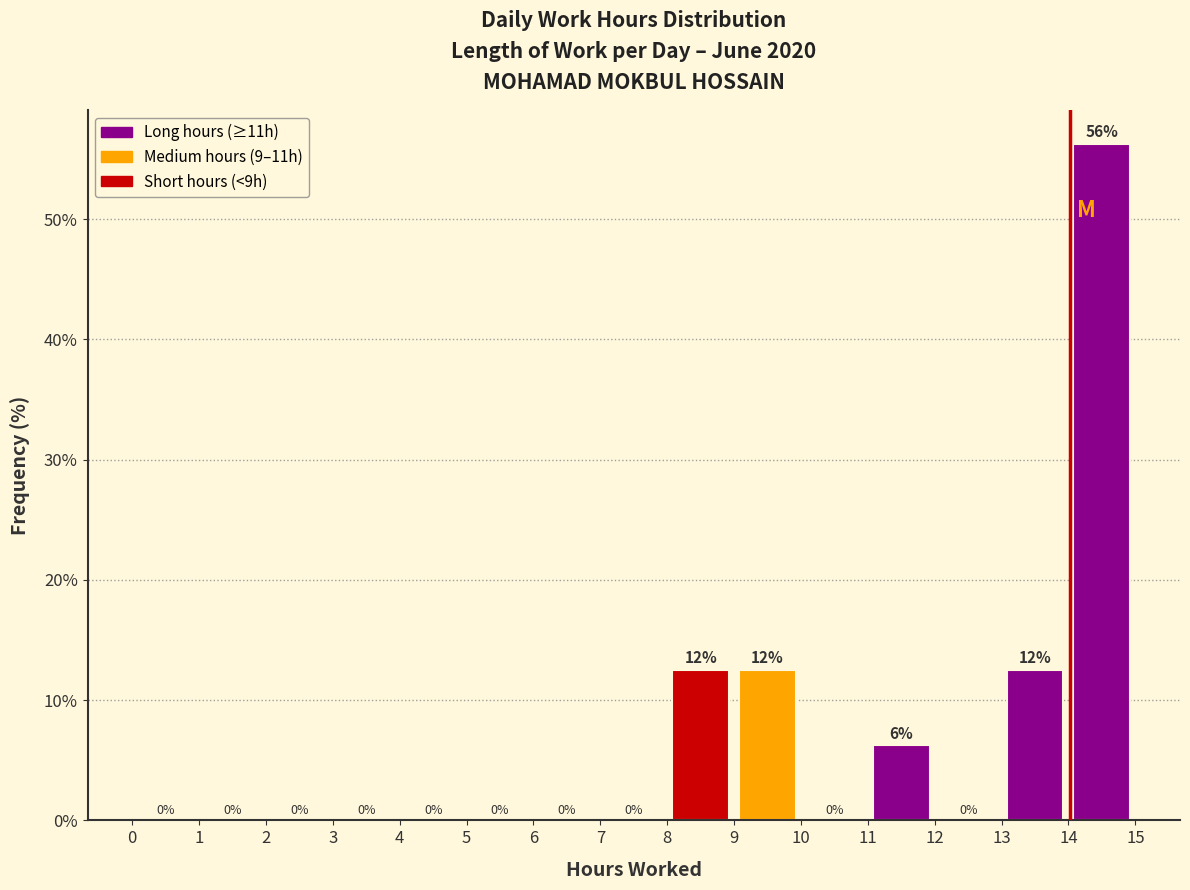

Which range on the x-axis has the tallest bar?

14 to 15